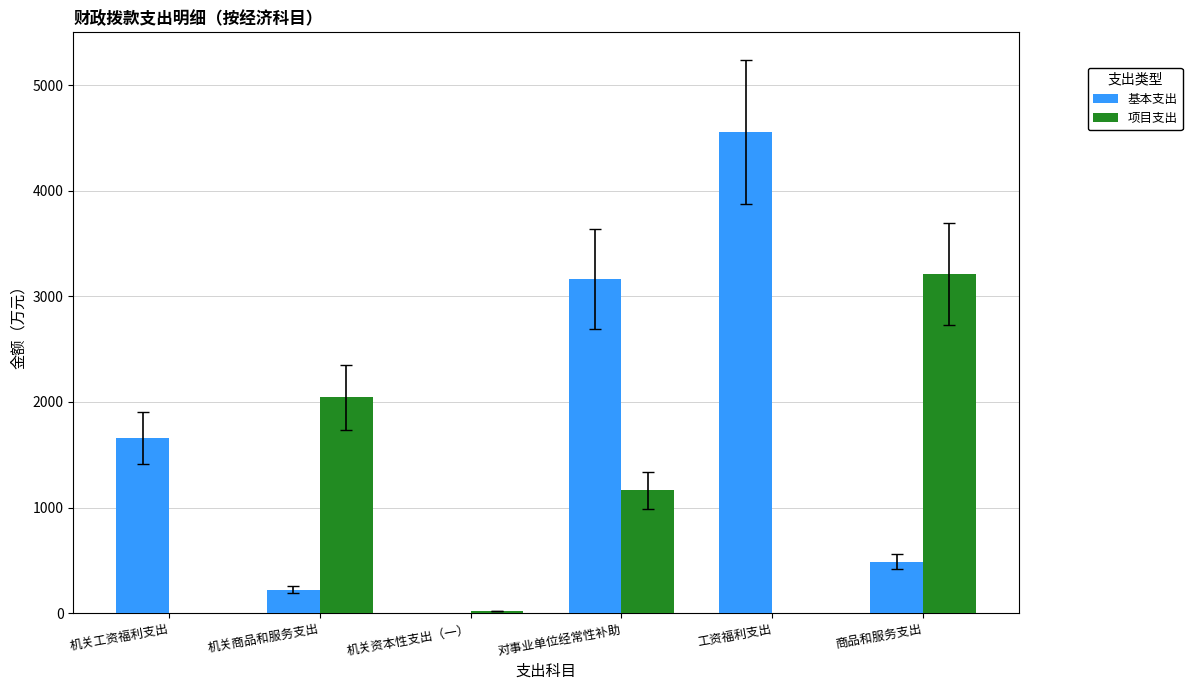

What is the sum of the 项目支出 values at 机关工资福利支出 and 商品和服务支出?

3209.6